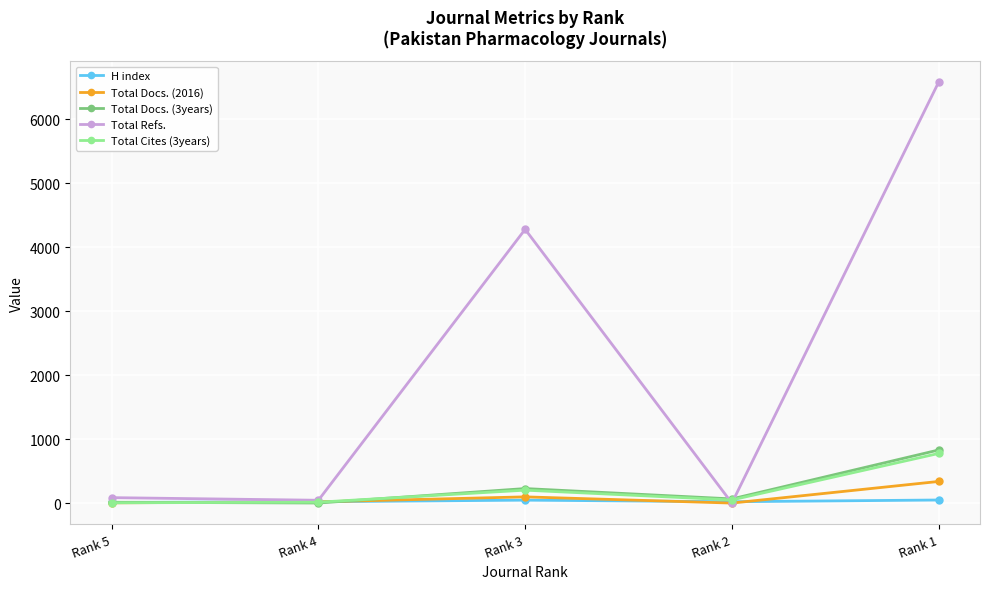

What is the value of the Total Docs. (2016) point at the 3rd from the left?

97